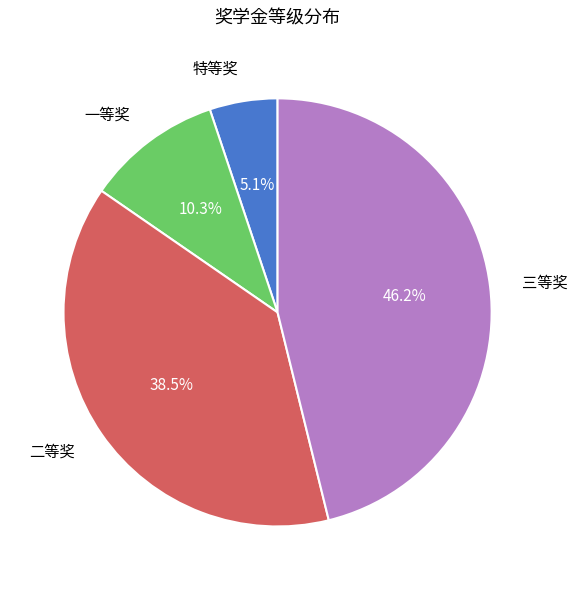

What is the total percentage of 二等奖 and 特等奖?

43.6%